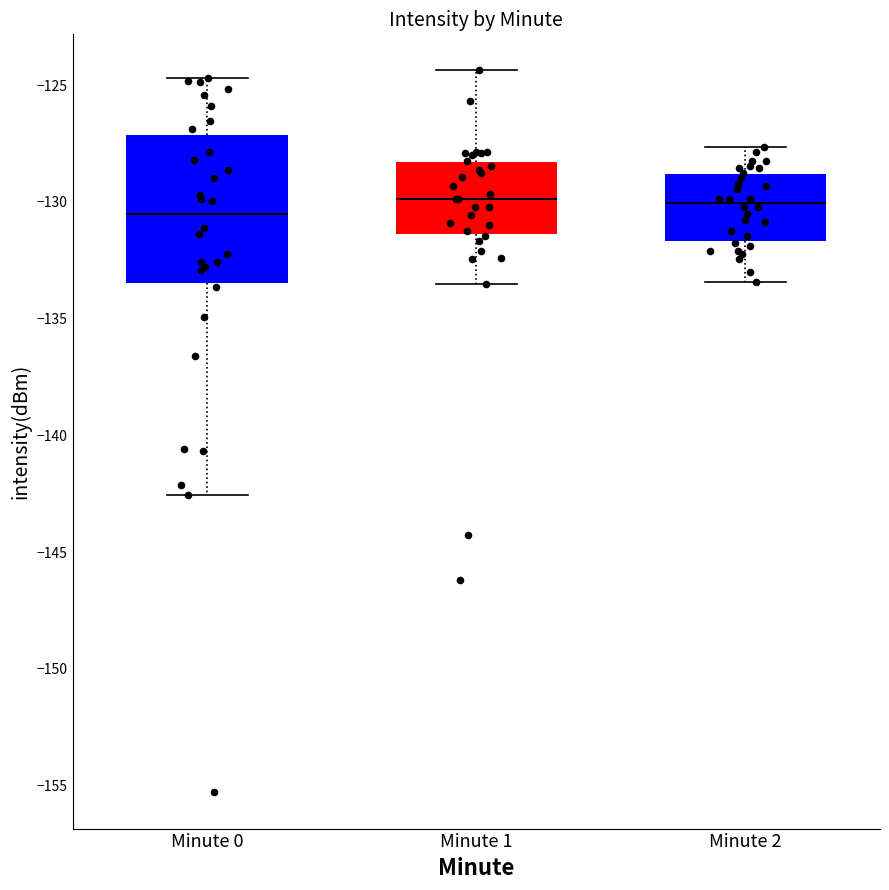

Reading left to right, read every box against the y-axis: the position of its median line, the range the box covers, and the ends of its whiskers. The values are not printed on the chart, so give them approximately, as read against the axis.

Minute 0: median -130.5, box -133.5 to -127.0, whiskers -142.5 to -124.5
Minute 1: median -130.0, box -131.5 to -128.5, whiskers -133.5 to -124.5
Minute 2: median -130.0, box -131.5 to -129.0, whiskers -133.5 to -127.5